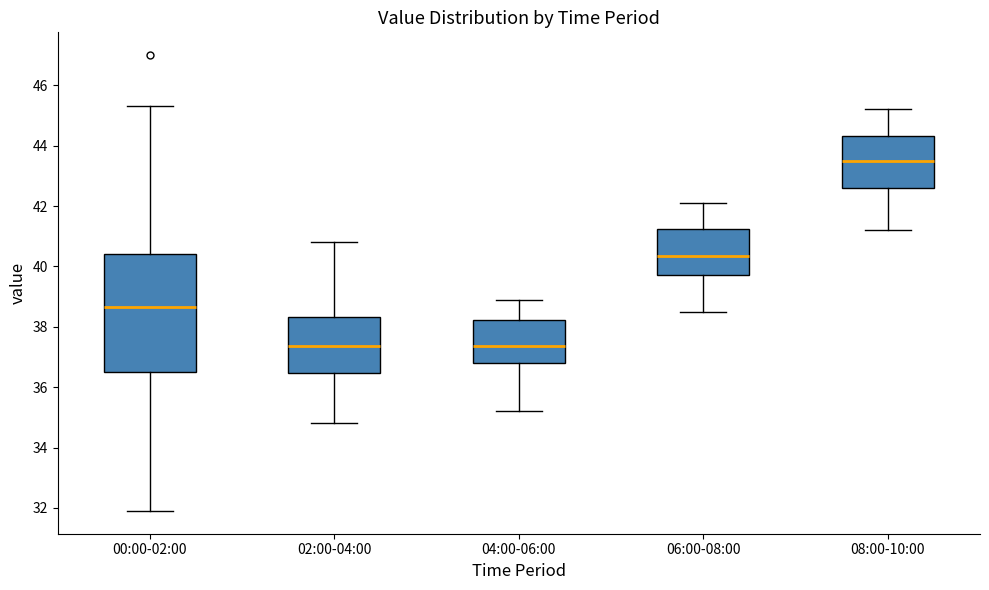

Where does the median line of the box for 08:00-10:00 sit on the y-axis? The values are not printed on the chart, so give them approximately, as read against the axis.

43.6